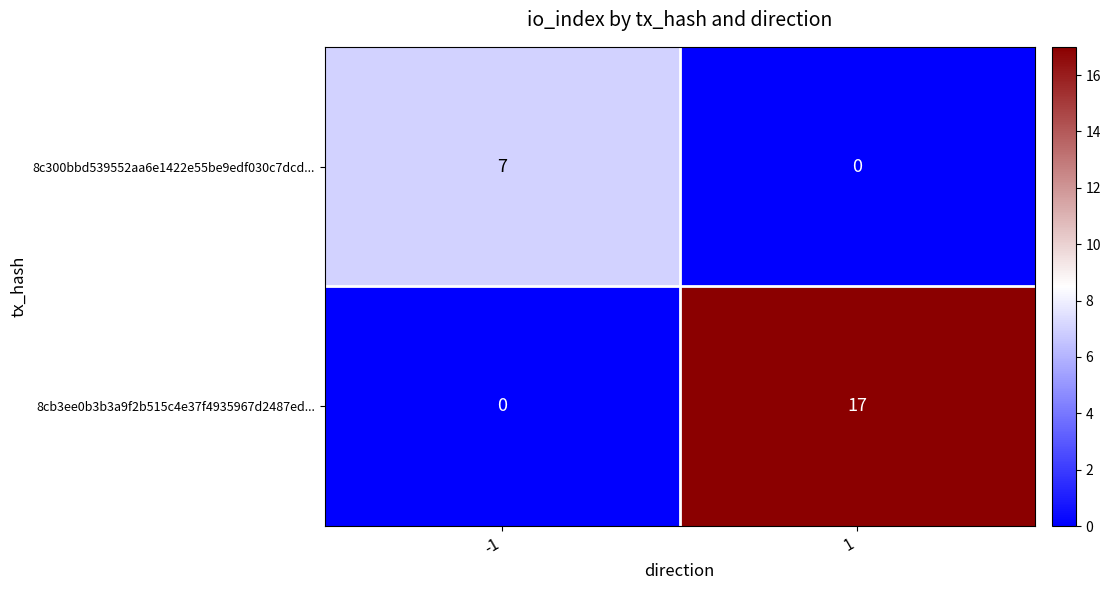

At which category is the sum across all series the highest?

1